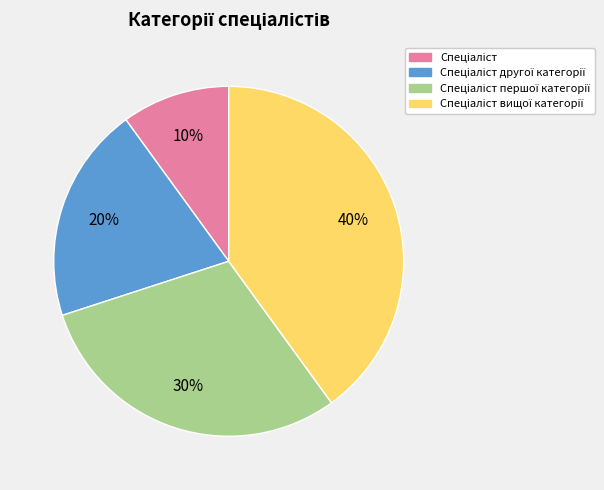

To the nearest percent, what is the difference between the largest and smallest slice percentages?

30%